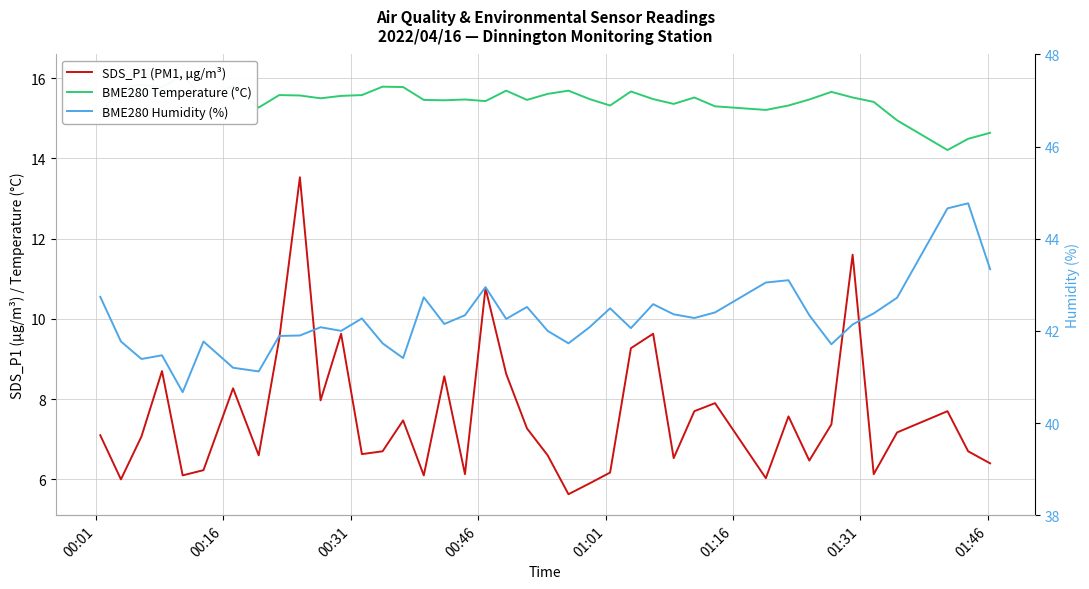

Is it true that BME280 Humidity (%) equals 71.8 at 25?

False